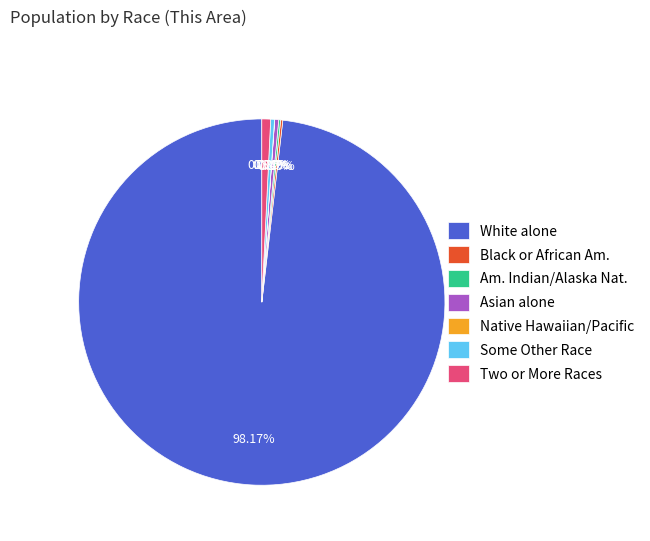

Is the sum of White alone and Two or More Races greater than half?

Yes